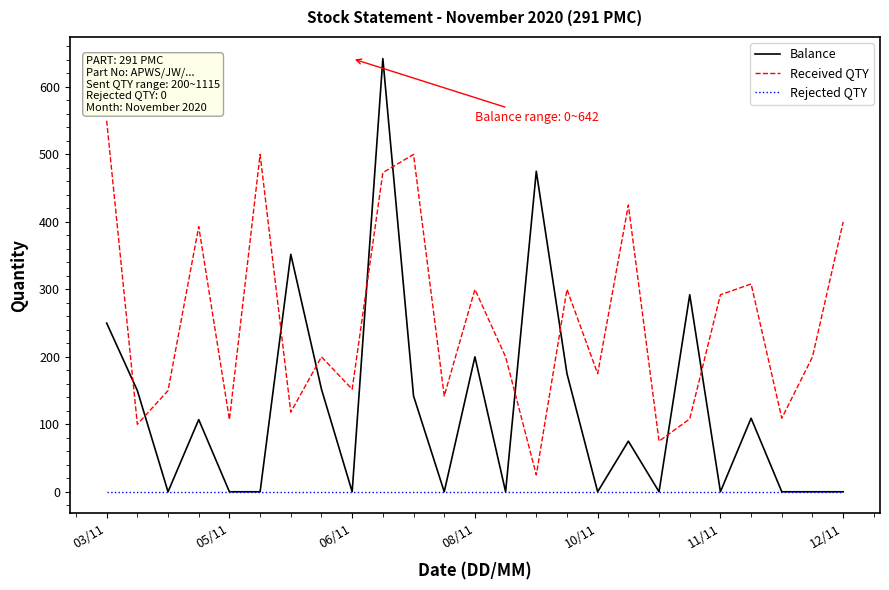

True or false: Received QTY and Rejected QTY intersect in this chart.

False